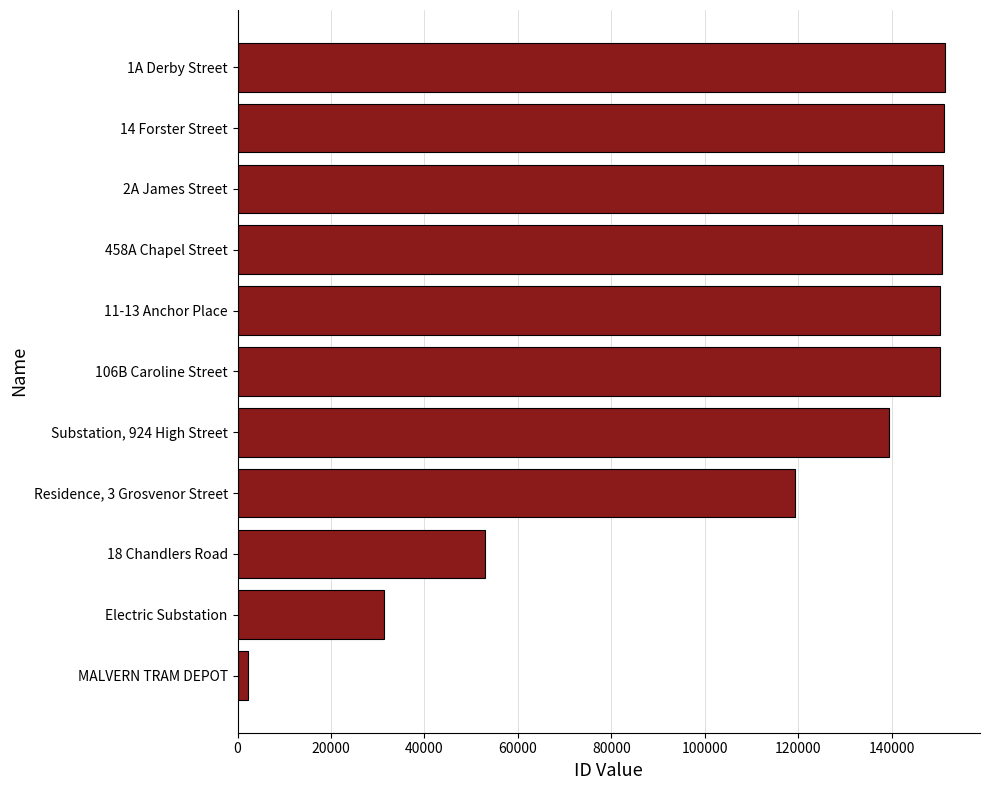

What is the greatest value displayed?

151336